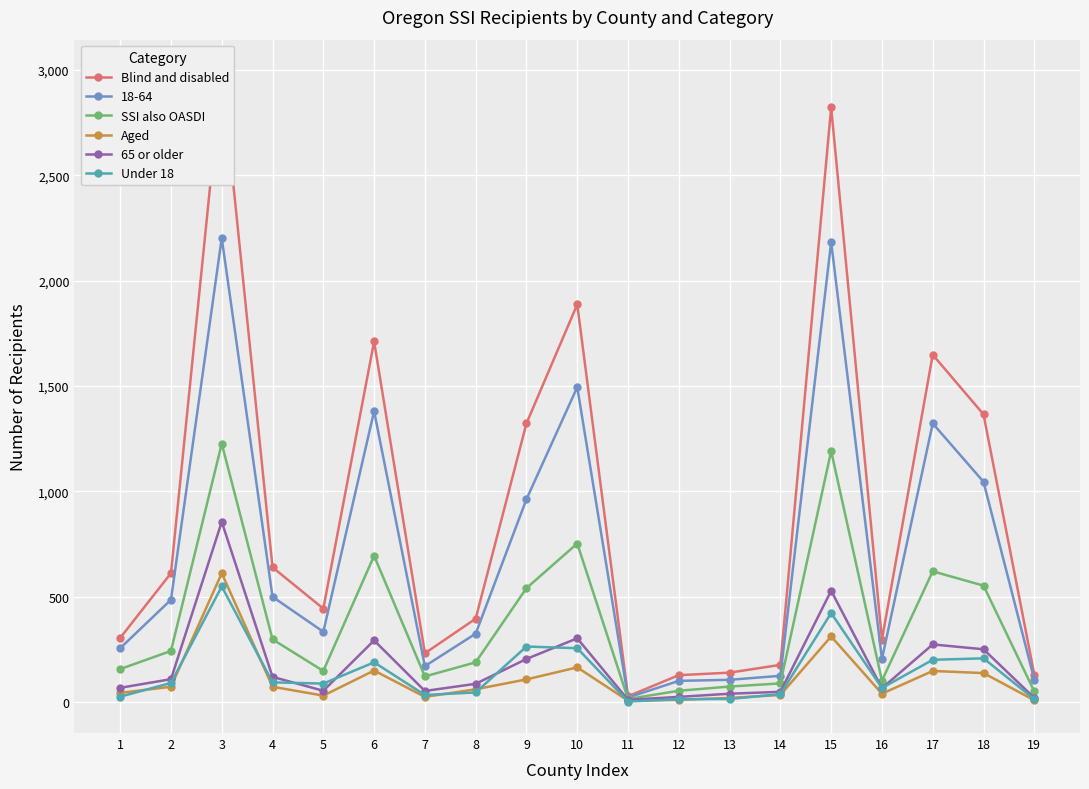

What are all the series names shown in the legend?

Blind and disabled, SSI also OASDI, Aged, 65 or older, Under 18